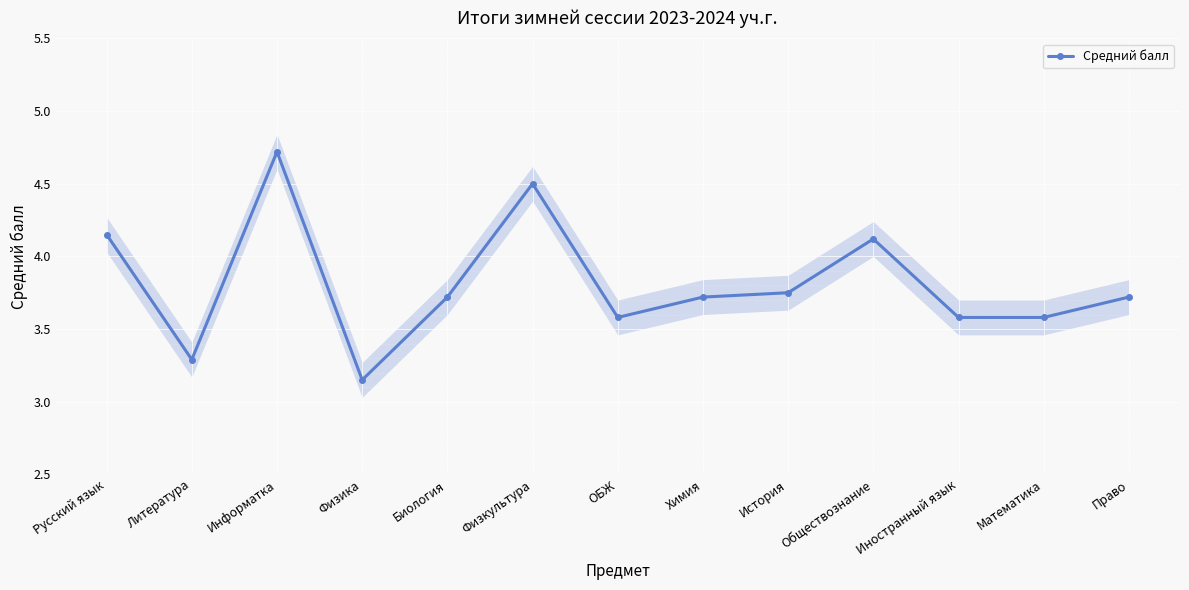

Is it true that the value at Физкультура is 4.5?

True